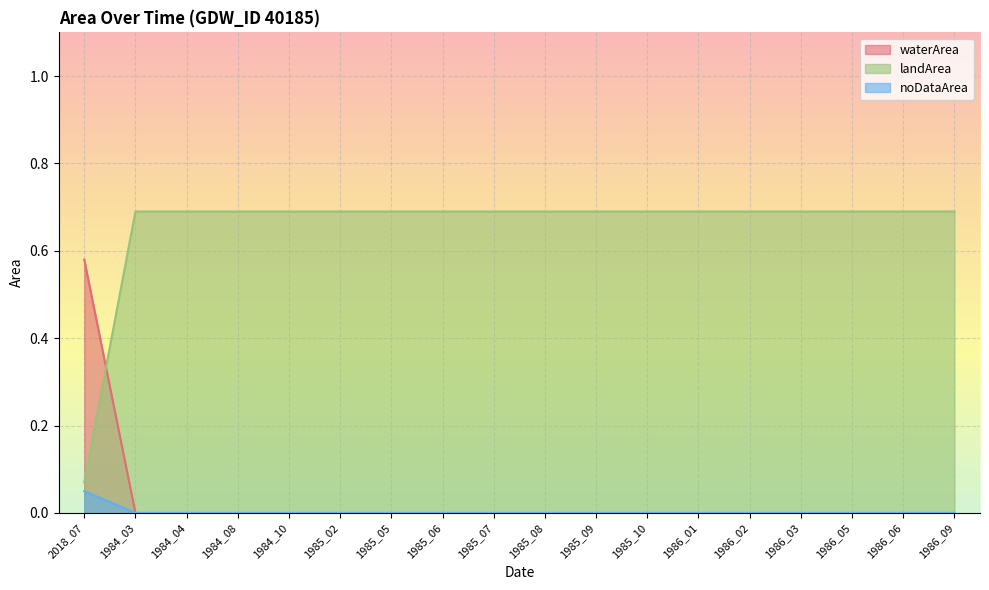

At which category is the sum across all series the highest?

2018_07